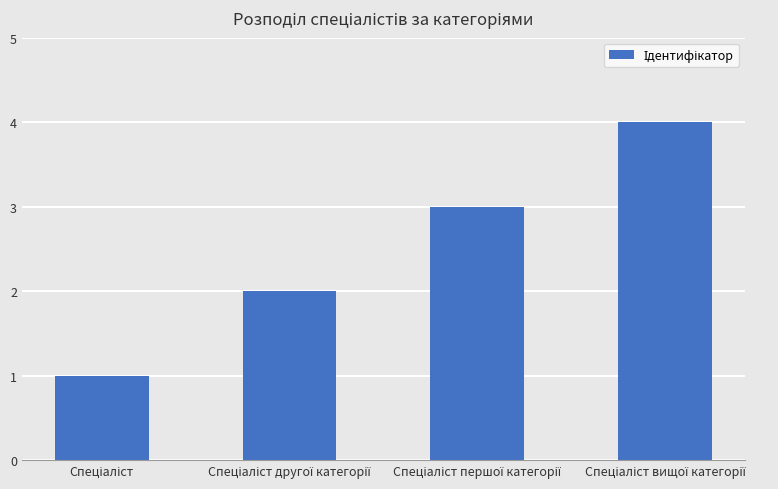

What is the maximum value shown in the chart?

4